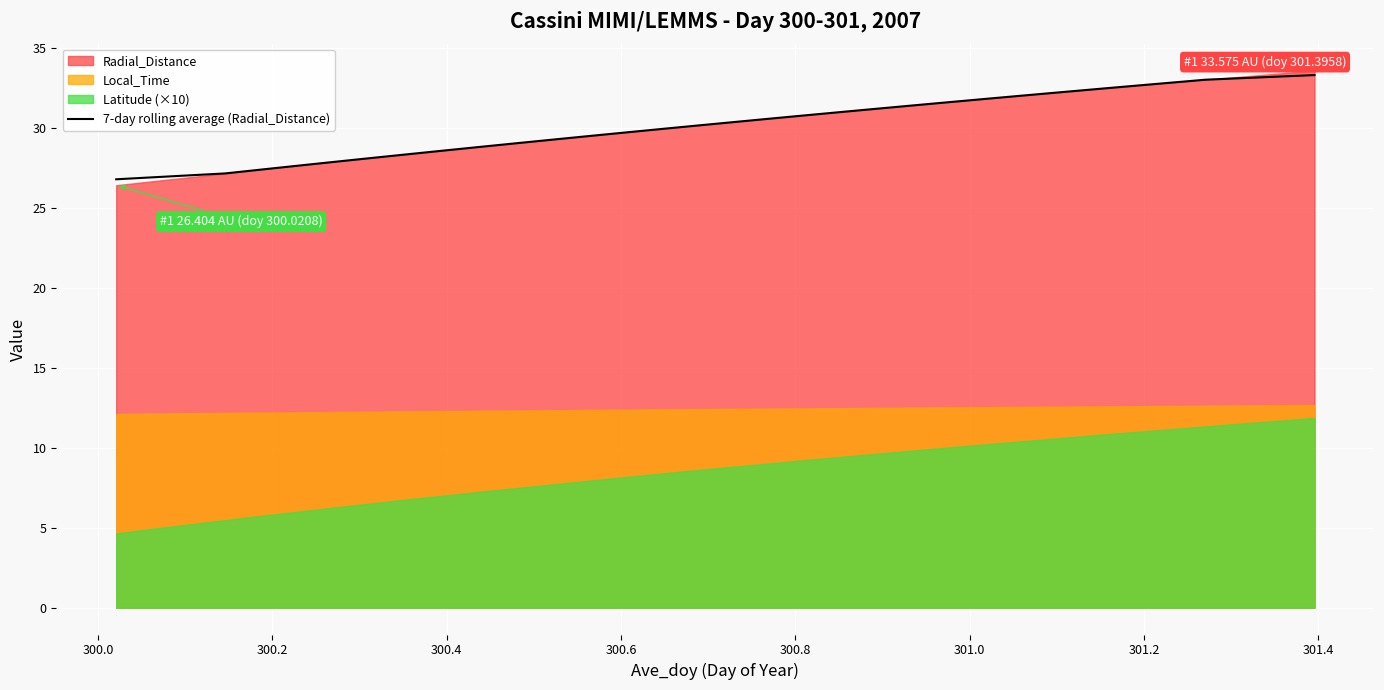

Reading left to right, transcribe all the data shown in this chart.

26.8	26.9	27.0	27.1	27.4	27.6	27.9	28.1	28.3	28.6	28.8	29.0	29.3	29.5	29.7	29.9	30.1	30.4	30.6	30.8	31.0	31.2	31.4	31.6	31.8	32.0	32.2	32.4	32.6	32.8	33.0	33.1	33.2	33.3